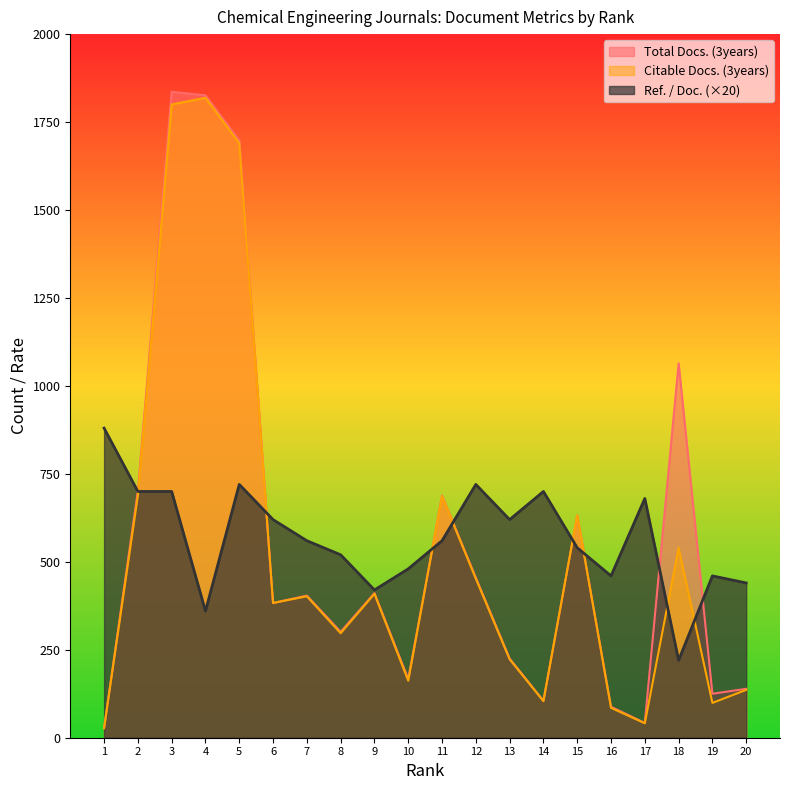

What is the difference between the Total Docs. (3years) values at 1 and 2?

674